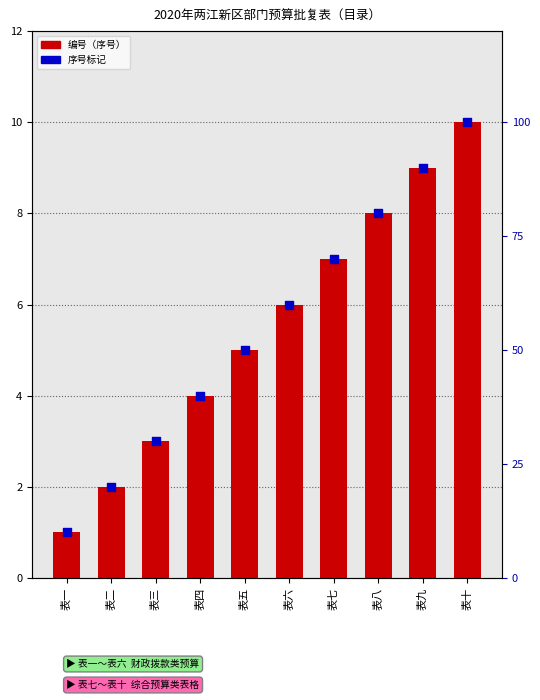

At which category is the sum across all series the highest?

表十